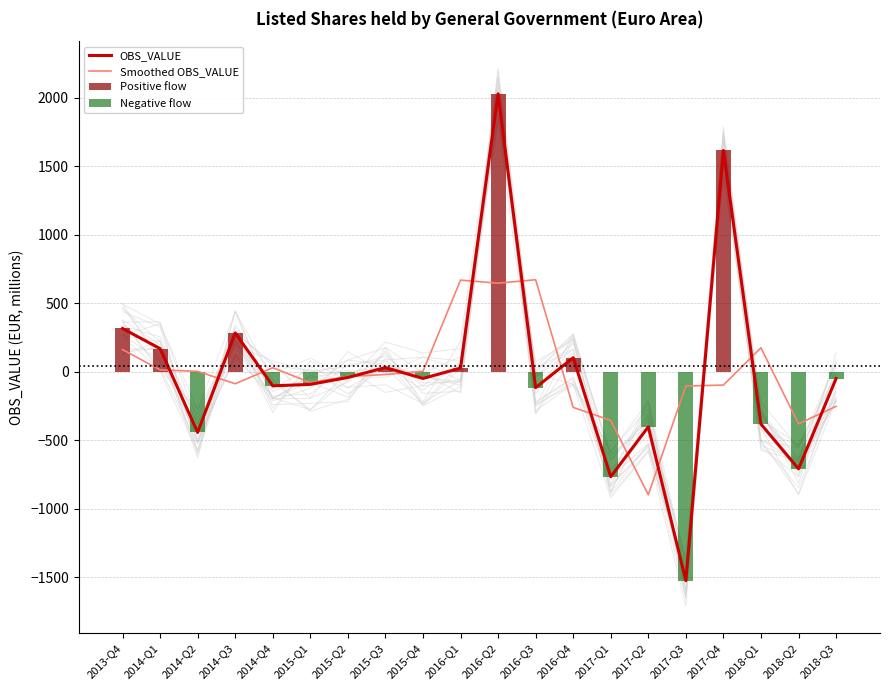

List the series in order of their peak value, lowest first.

Negative flow, Smoothed OBS_VALUE, OBS_VALUE, Positive flow